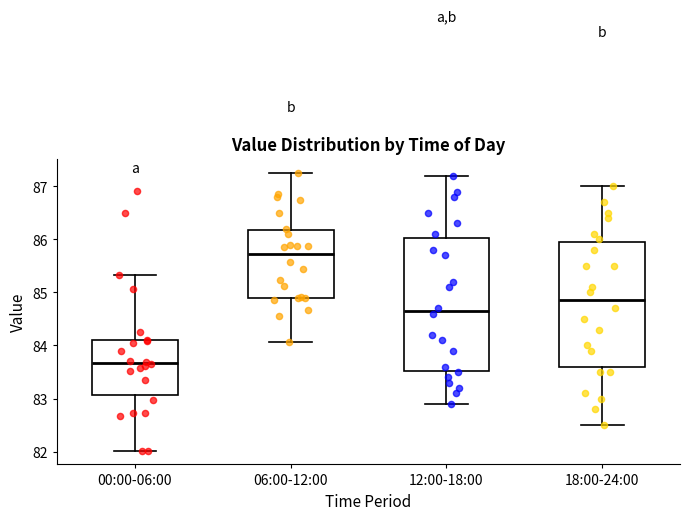

Reading left to right, read every box against the y-axis: the position of its median line, the range the box covers, and the ends of its whiskers. The values are not printed on the chart, so give them approximately, as read against the axis.

00:00-06:00: median 83.7, box 83.1 to 84.1, whiskers 82.0 to 85.3
06:00-12:00: median 85.7, box 84.9 to 86.2, whiskers 84.1 to 87.3
12:00-18:00: median 84.7, box 83.5 to 86.0, whiskers 82.9 to 87.2
18:00-24:00: median 84.9, box 83.6 to 86.0, whiskers 82.5 to 87.0